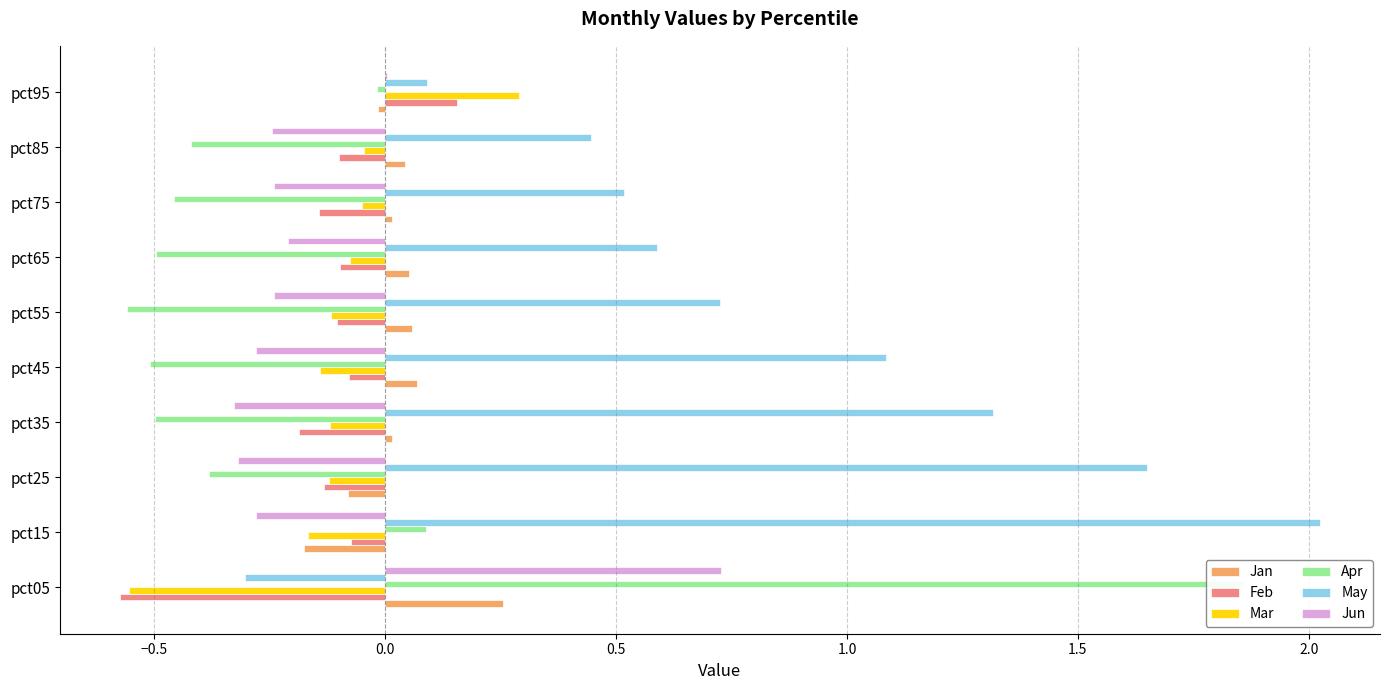

What is the minimum value shown in the chart?

-0.6